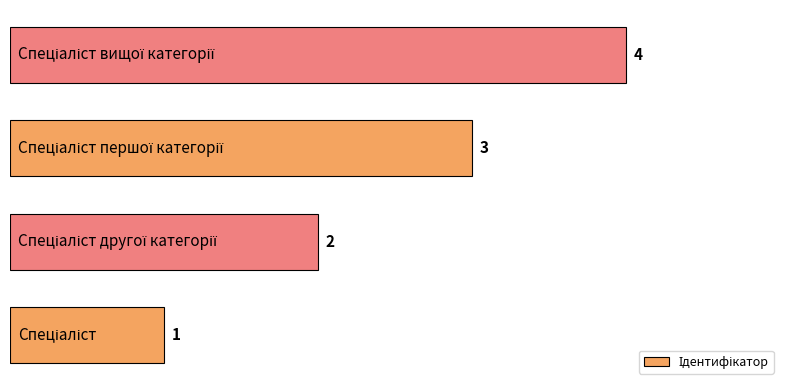

How many values are between 2 and 4?

3